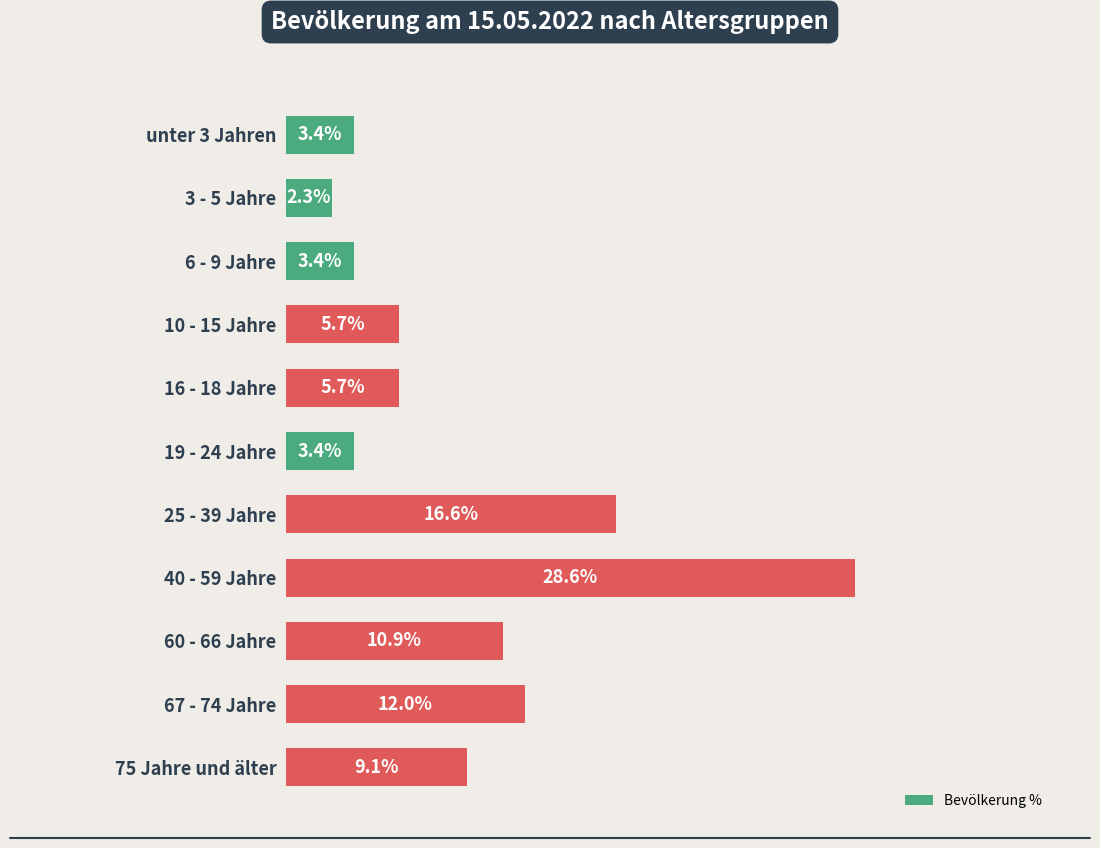

What is the label of the 11th bar from the bottom?

unter 3 Jahren